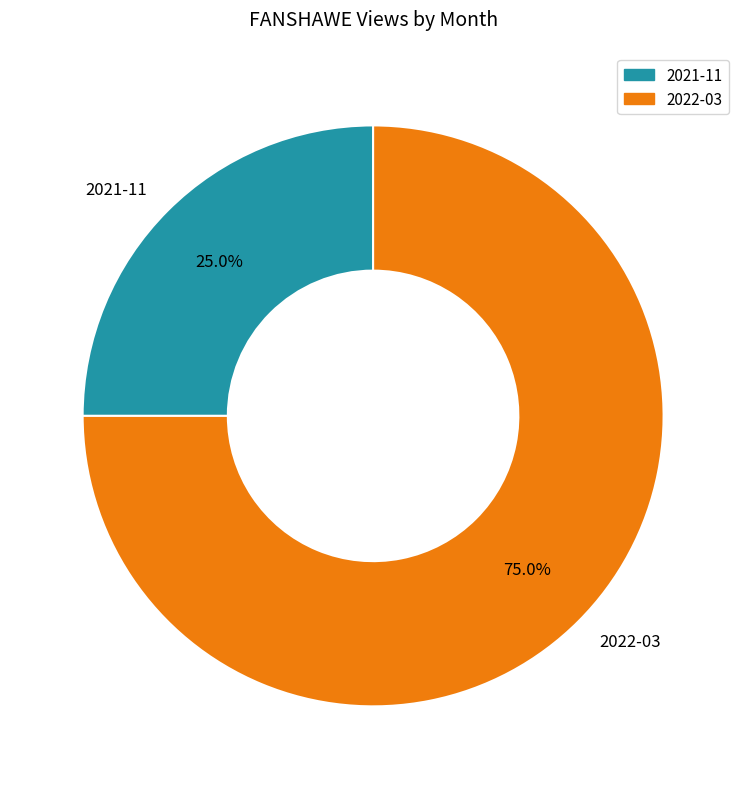

How many slices are in this pie chart?

2